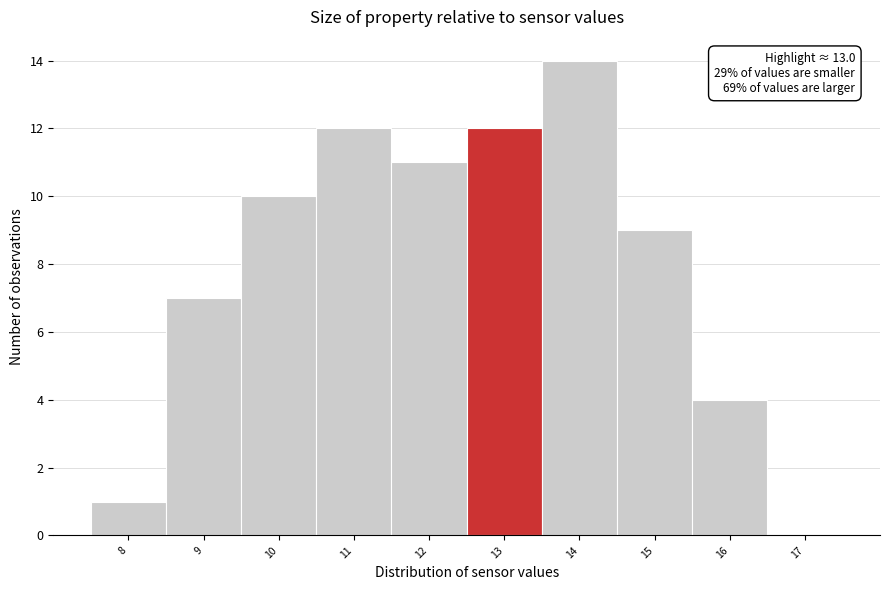

Which range on the x-axis has the tallest bar?

13.5 to 14.5